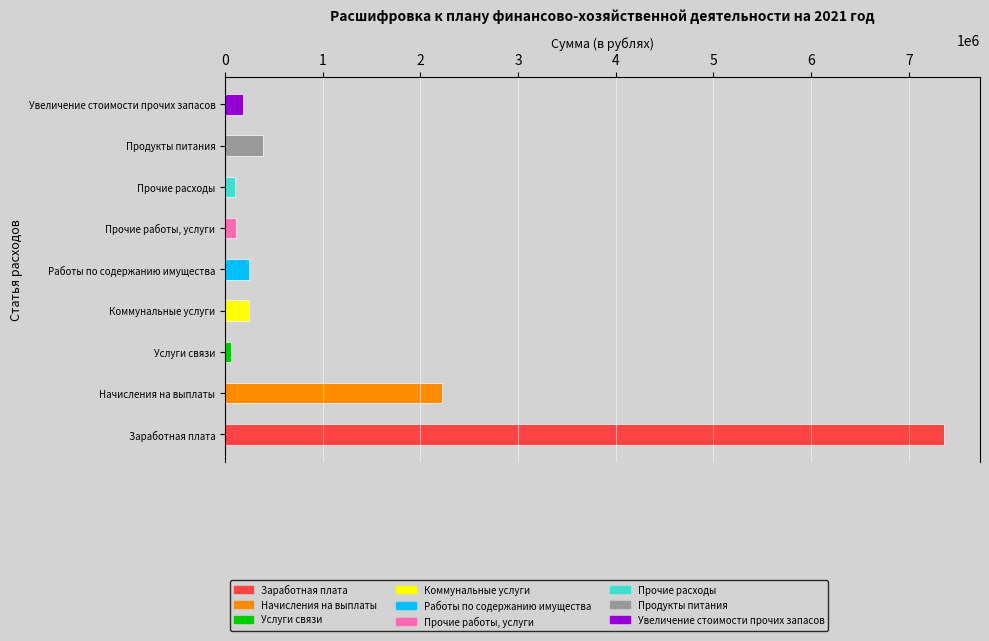

Rank the categories by value from highest to lowest.

Заработная плата, Начисления на выплаты, Продукты питания, Работы по содержанию имущества, Коммунальные услуги, Увеличение стоимости прочих запасов, Прочие работы, услуги, Прочие расходы, Услуги связи